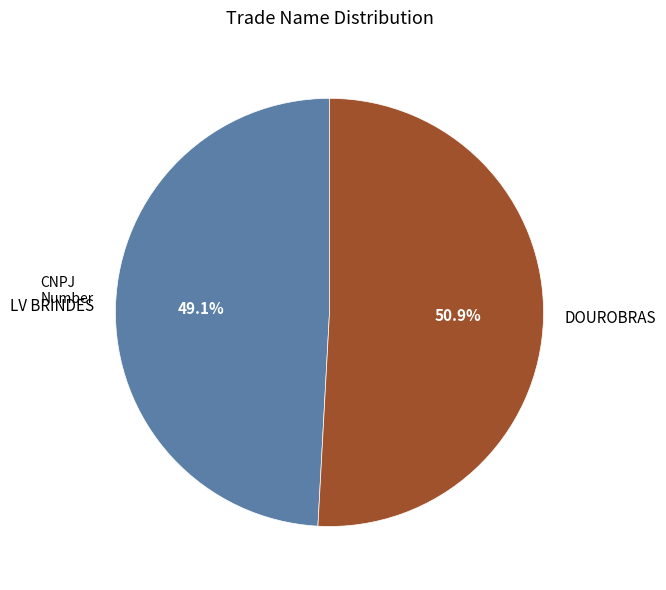

Rank the categories by value from lowest to highest.

LV BRINDES, DOUROBRAS